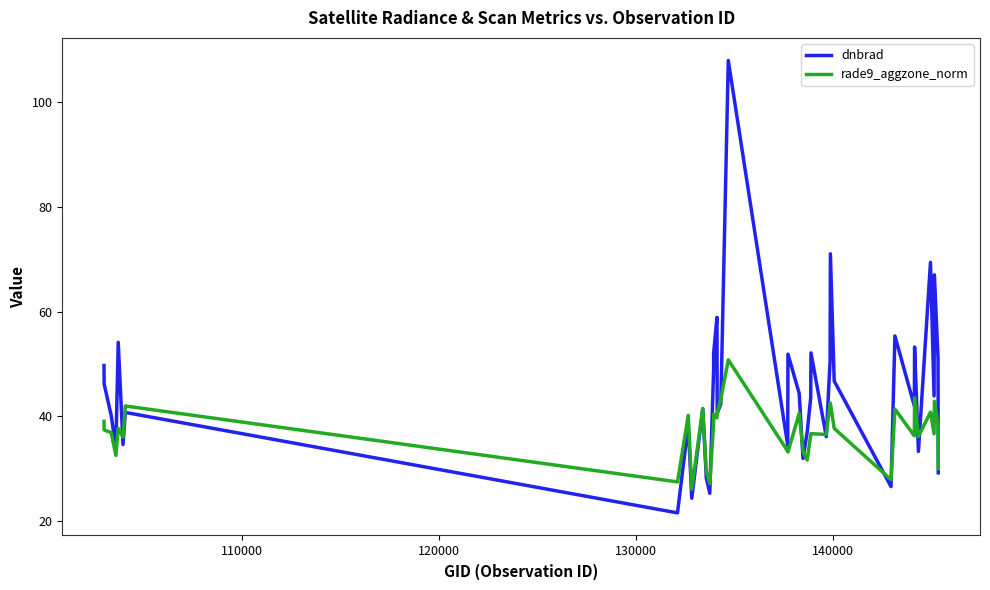

At how many categories does at least one series exceed 70?

2